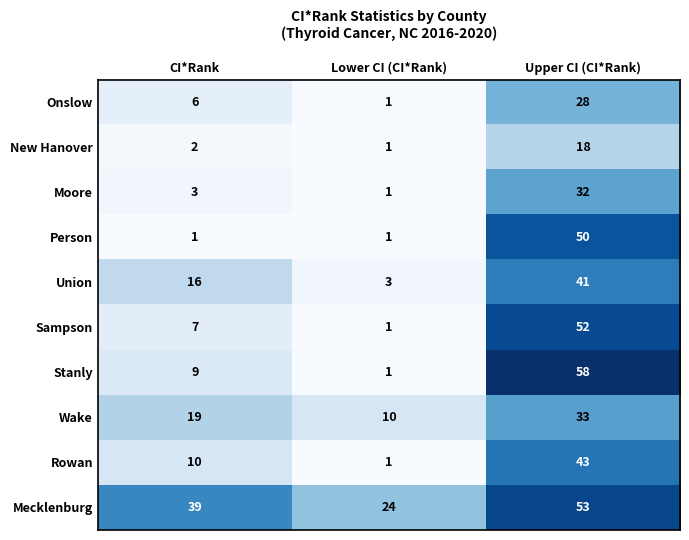

True or false: Mecklenburg has a value of 24 at Lower CI (CI*Rank).

True